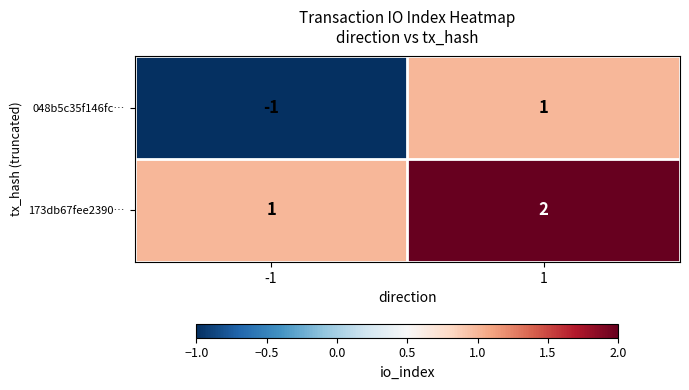

What is the total value across all series at 1?

3